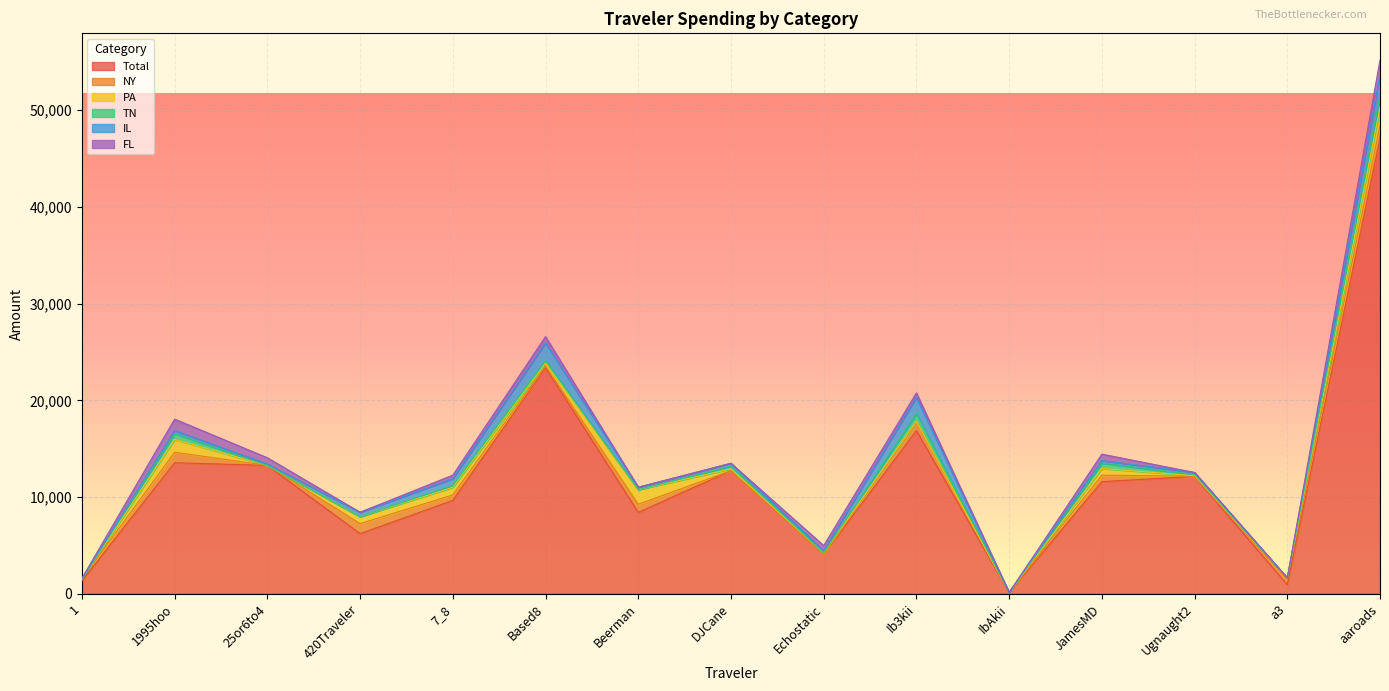

Reading left to right, list all the values displayed in this chart.

Total: 1332.1	13546.0	13271.5	6217.6	9655.1	23373.6	8412.6	12724.0	4063.1	16873.4	134.0	11594.2	12131.2	942.2	47054.4
NY: 185.6	1089.7	0.0	1035.2	562.1	185.8	839.8	0.0	0.0	910.3	0.0	669.0	16.2	522.9	1360.0
PA: 0.8	1326.0	0.0	716.6	795.4	299.6	1511.9	186.1	143.4	54.6	0.0	690.5	62.6	172.5	1867.5
TN: 0.0	603.6	0.0	0.0	174.8	247.6	0.0	284.4	15.0	784.5	0.0	558.6	102.8	0.0	1195.8
IL: 0.0	309.4	142.5	458.9	713.9	1846.5	243.9	297.5	223.7	1684.4	0.0	262.6	228.4	0.0	2199.1
FL: 78.5	1185.2	649.4	0.0	366.7	642.0	14.3	0.0	539.4	461.5	0.0	661.0	0.0	0.0	1518.7